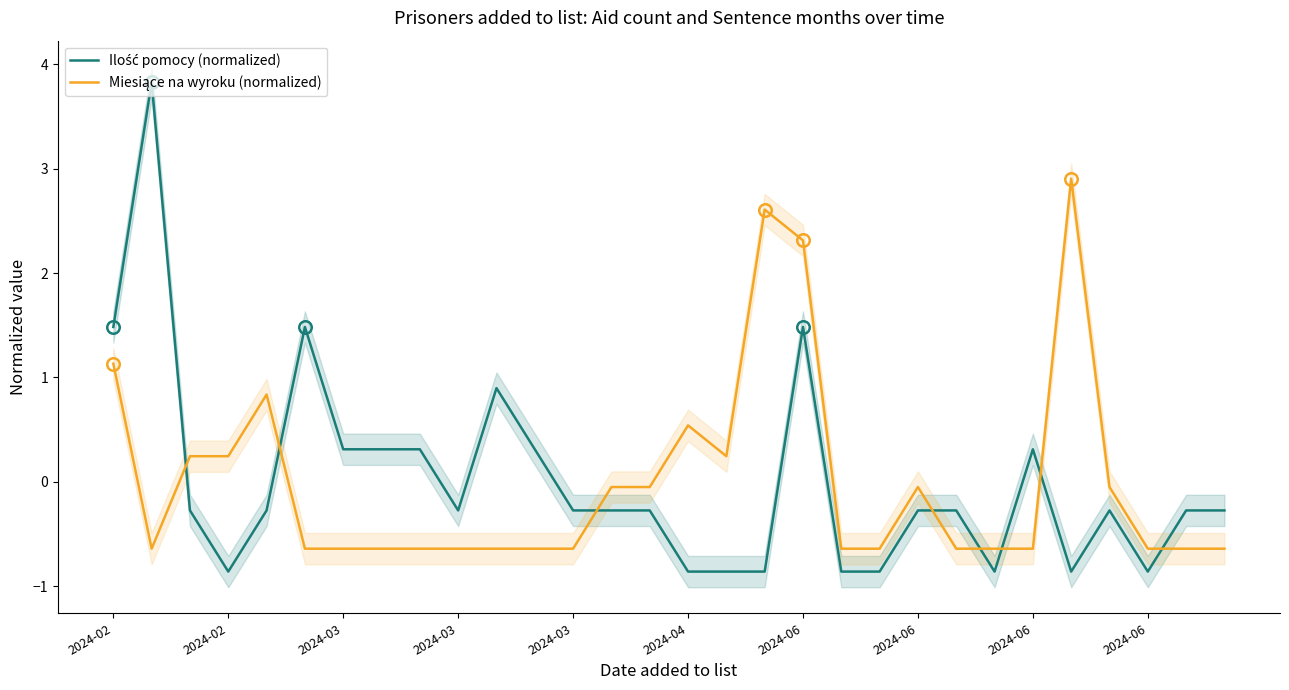

How many times do Miesiące na wyroku (normalized) and Ilość pomocy (normalized) cross each other?

8